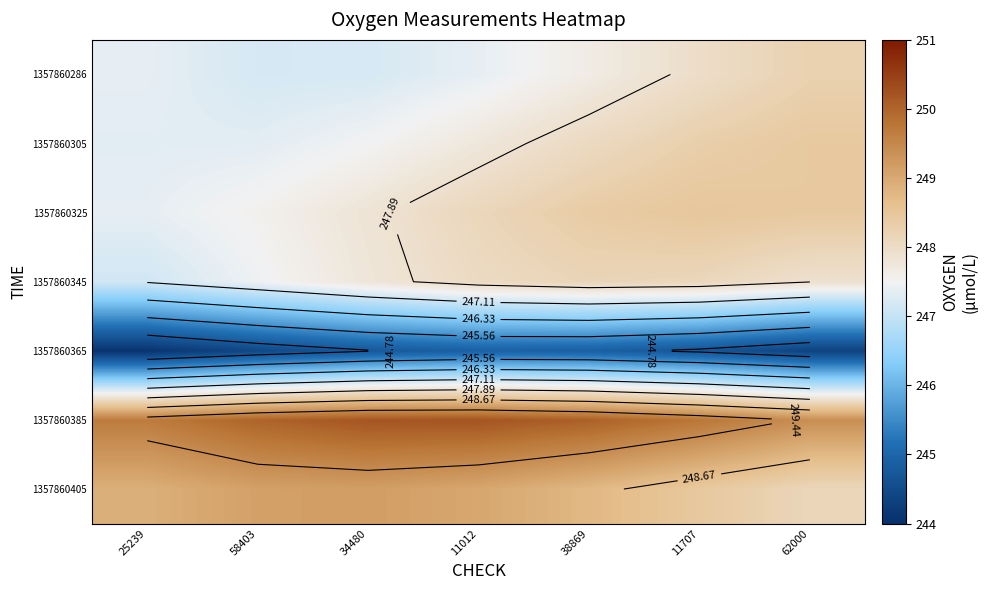

The value of 1357860325 at 34480 is 247.8. True or false?

True